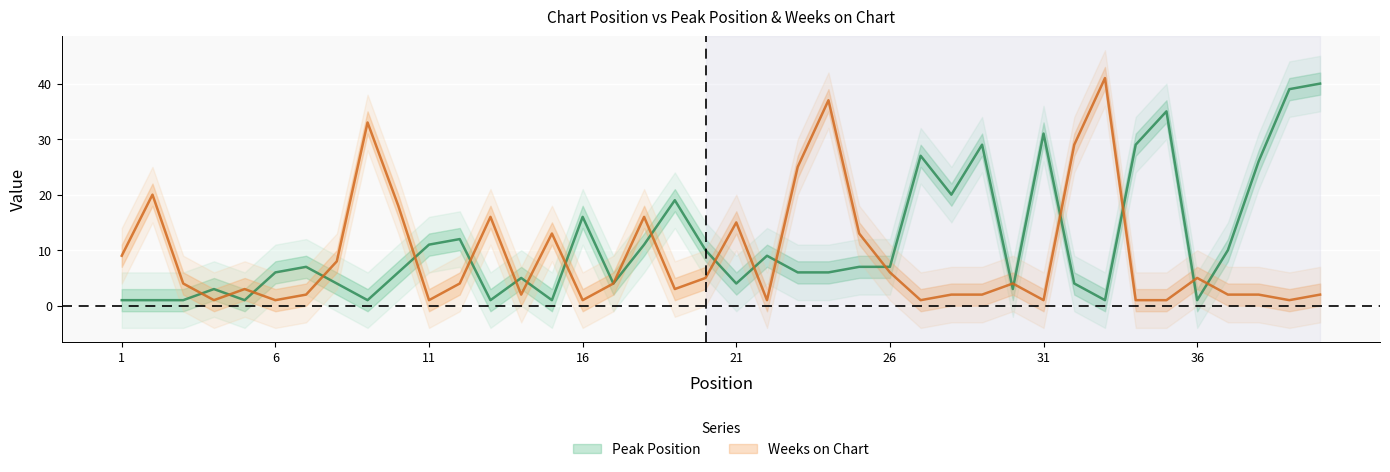

At which category is the sum across all series the highest?

24